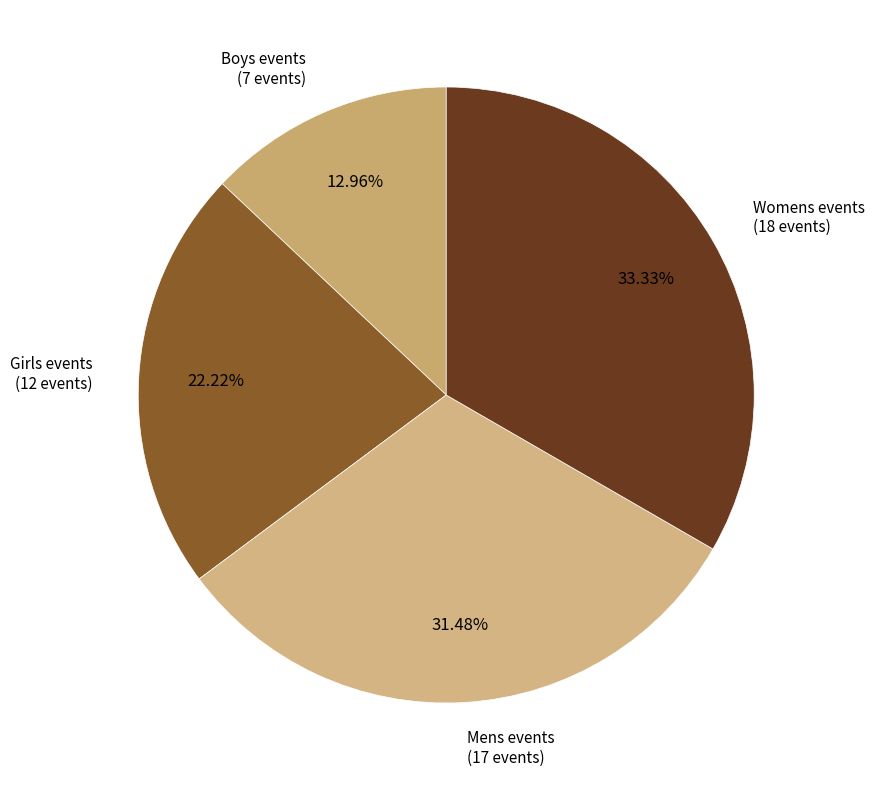

What is the ratio of the value at Girls events to the value at Womens events?

0.7